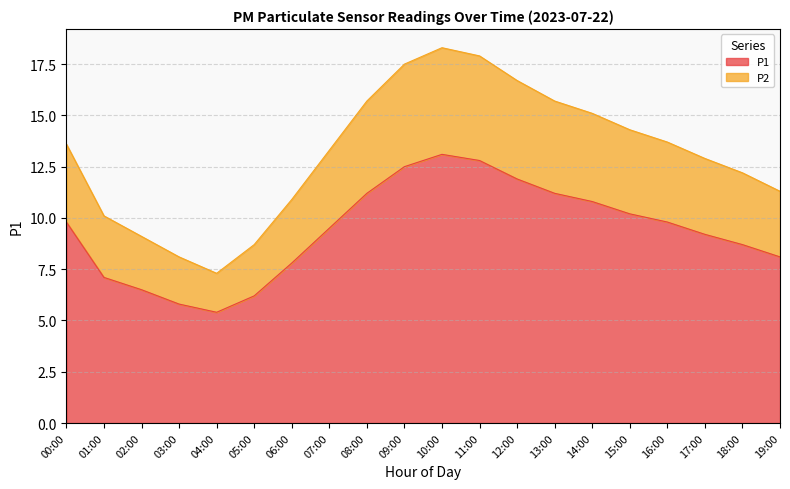

What are all the series names shown in the legend?

P1, P2